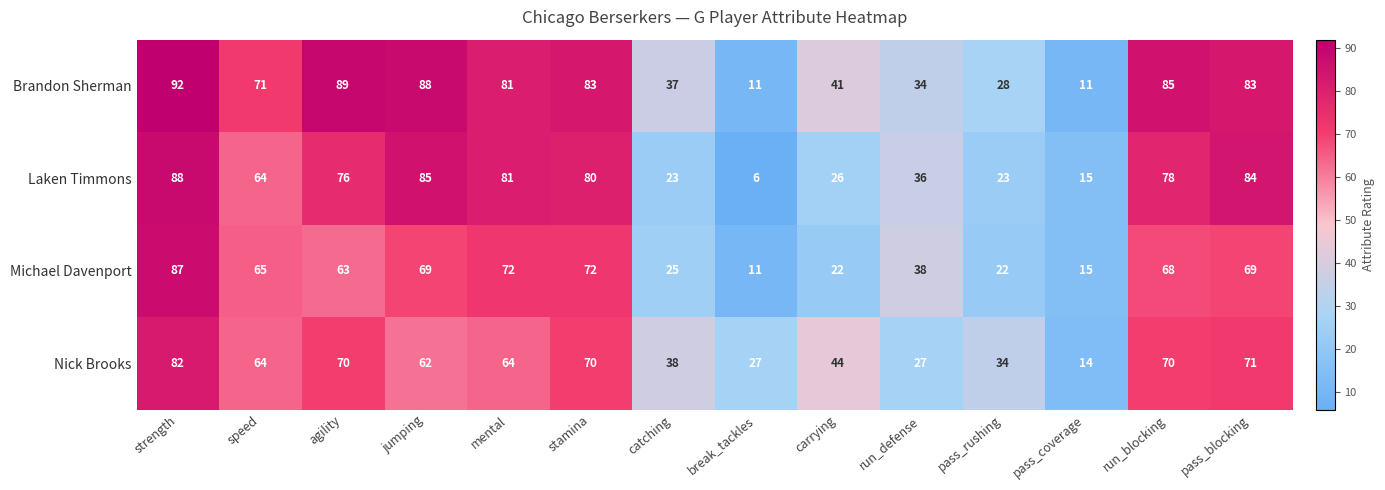

Where is Nick Brooks nearest to the value 48?

carrying